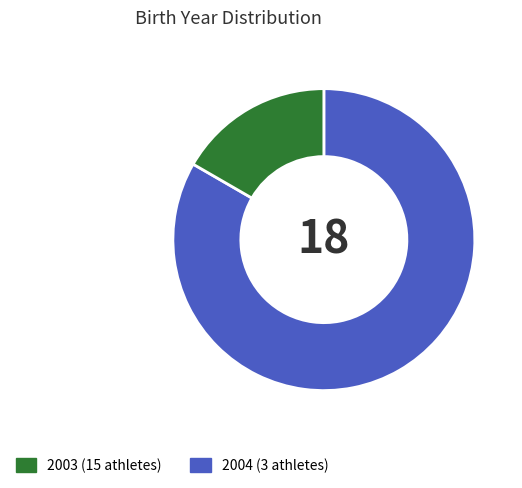

Between 2003 and 2004, which is larger?

2003